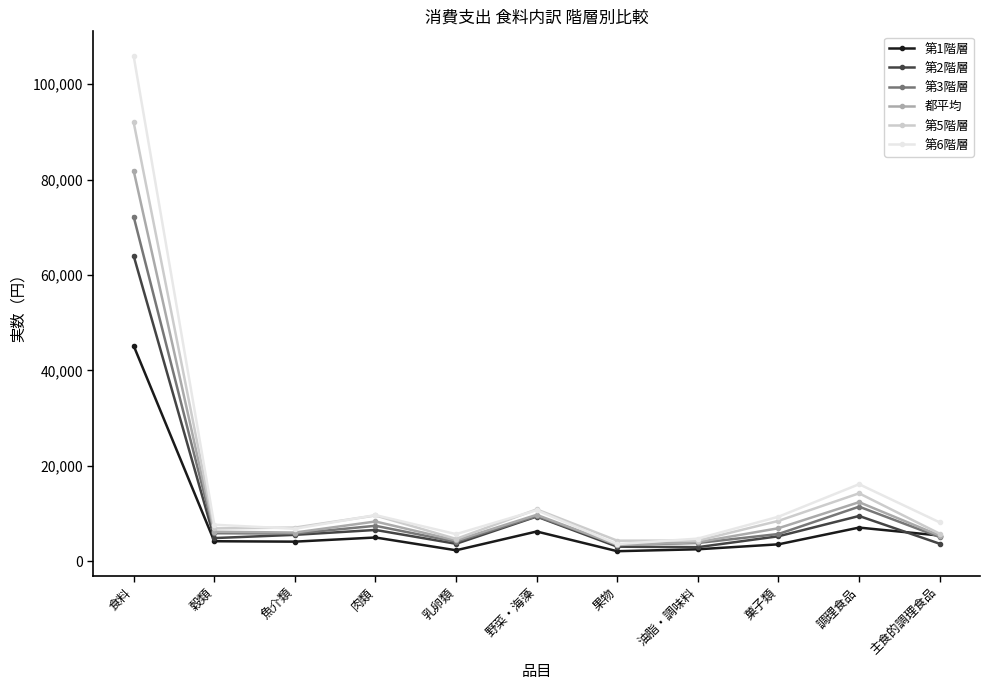

Is it true that 都平均 equals 81881 at 食料?

True